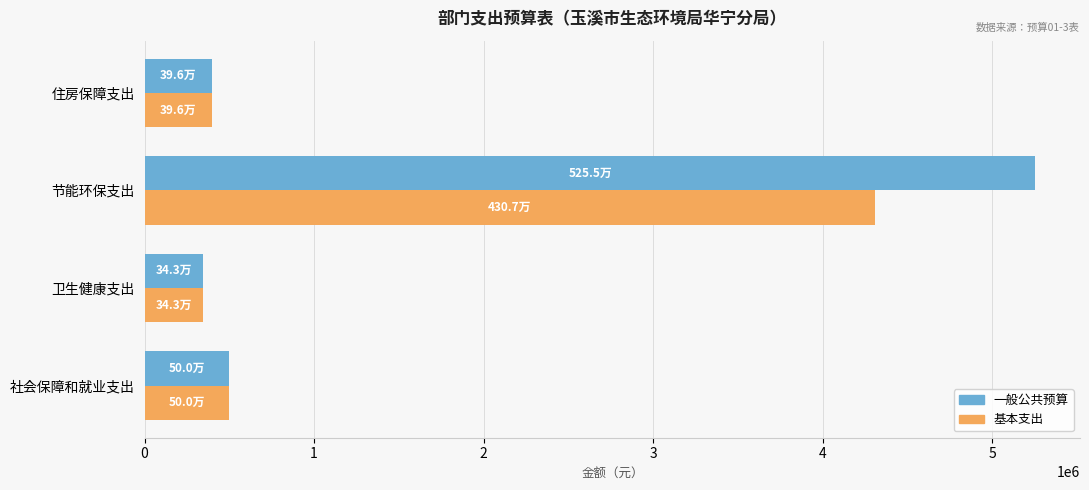

Which series has the largest total across all categories?

一般公共预算